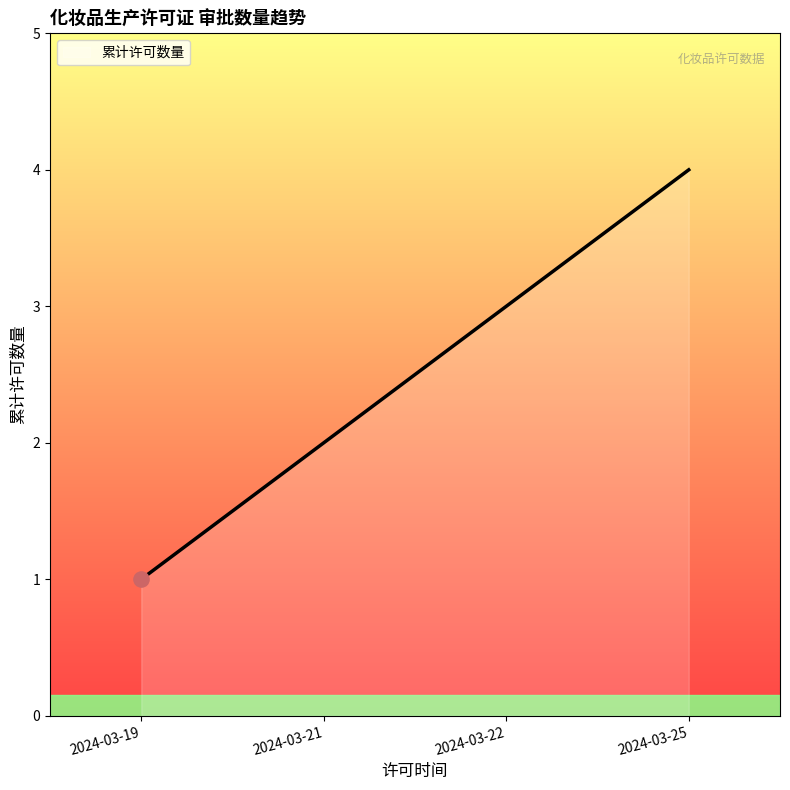

Approximately how many times larger is the value at 2024-03-25 compared to 2024-03-21?

2.0